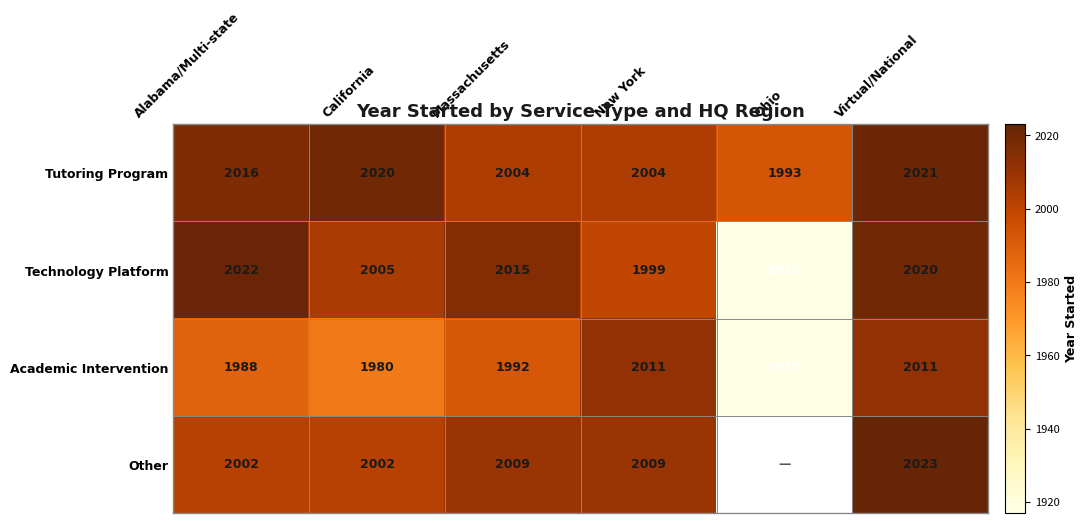

What value does the Tutoring Program series have at New York, to the nearest 10?

2000